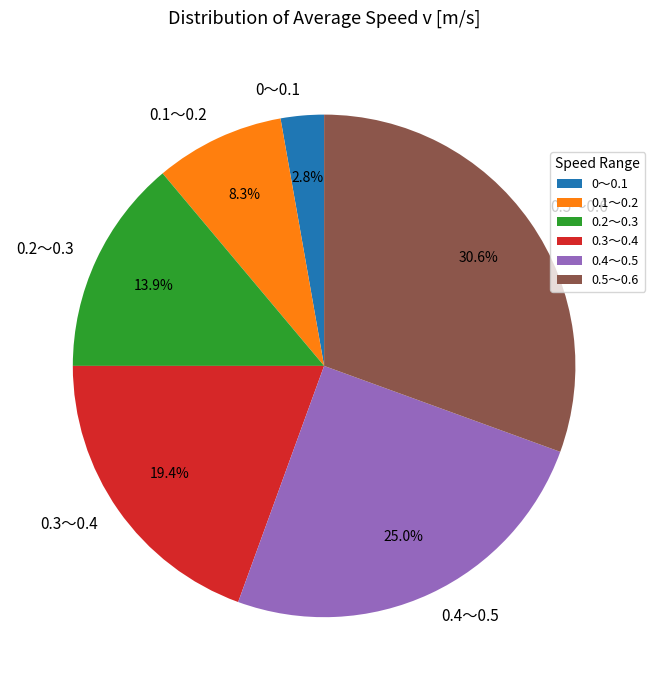

What is the smallest slice in the pie chart?

0～0.1